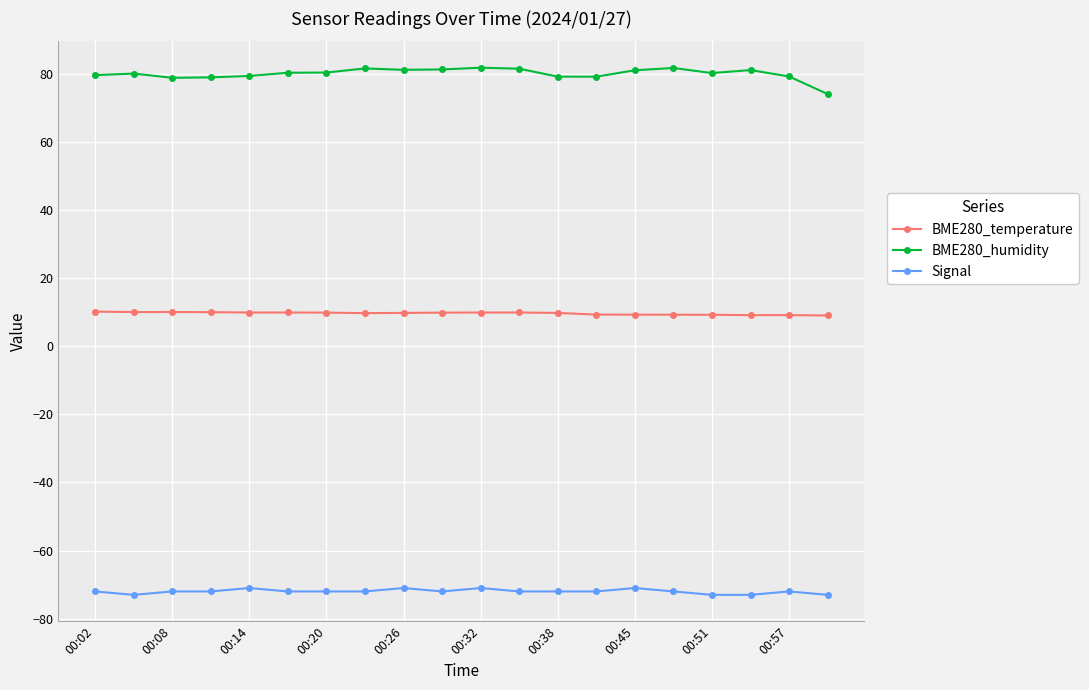

Which series has the widest spread of values?

BME280_humidity